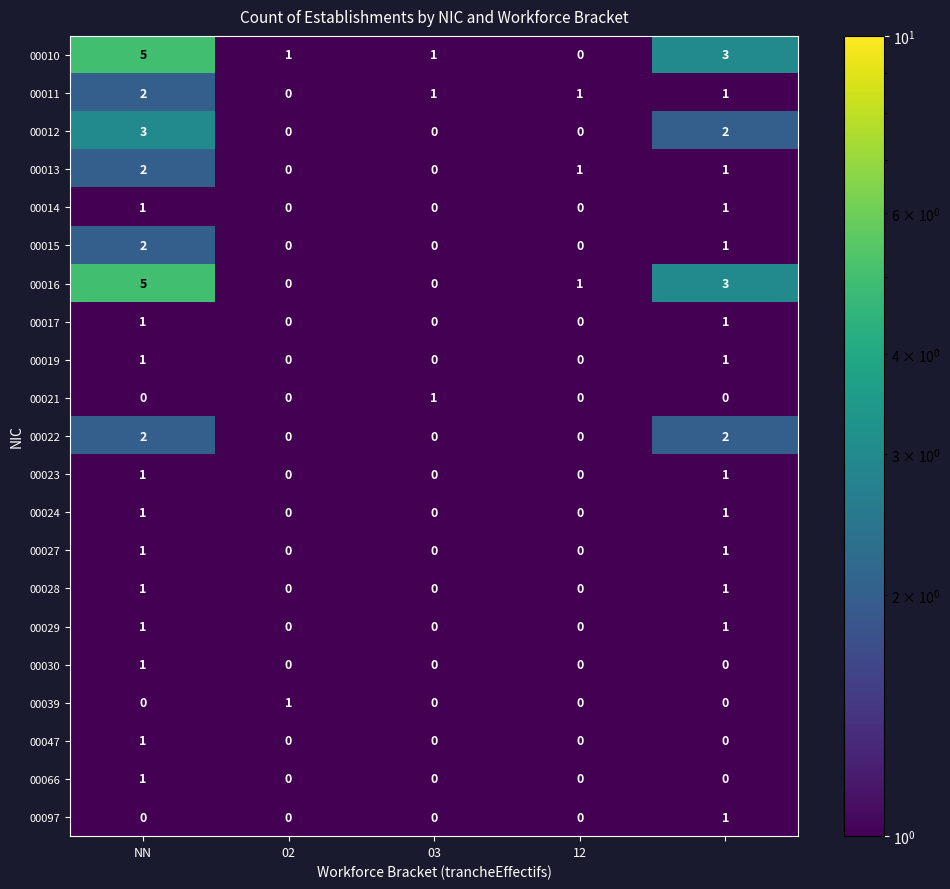

What is the difference between the maximum and second lowest values in the 00016 series?

5